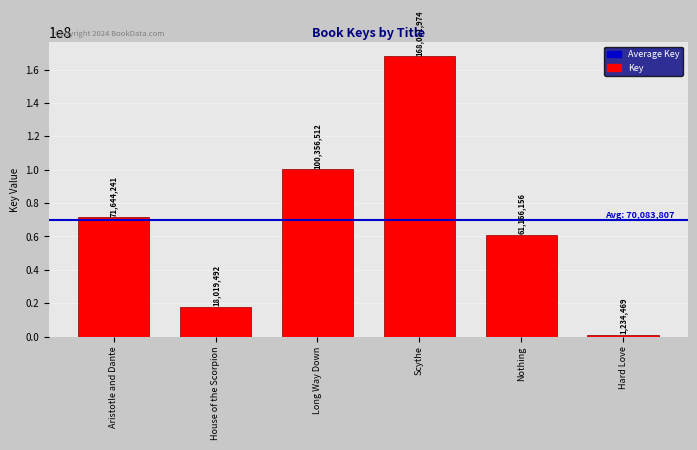

The value at Scythe is 57669567. True or false?

False